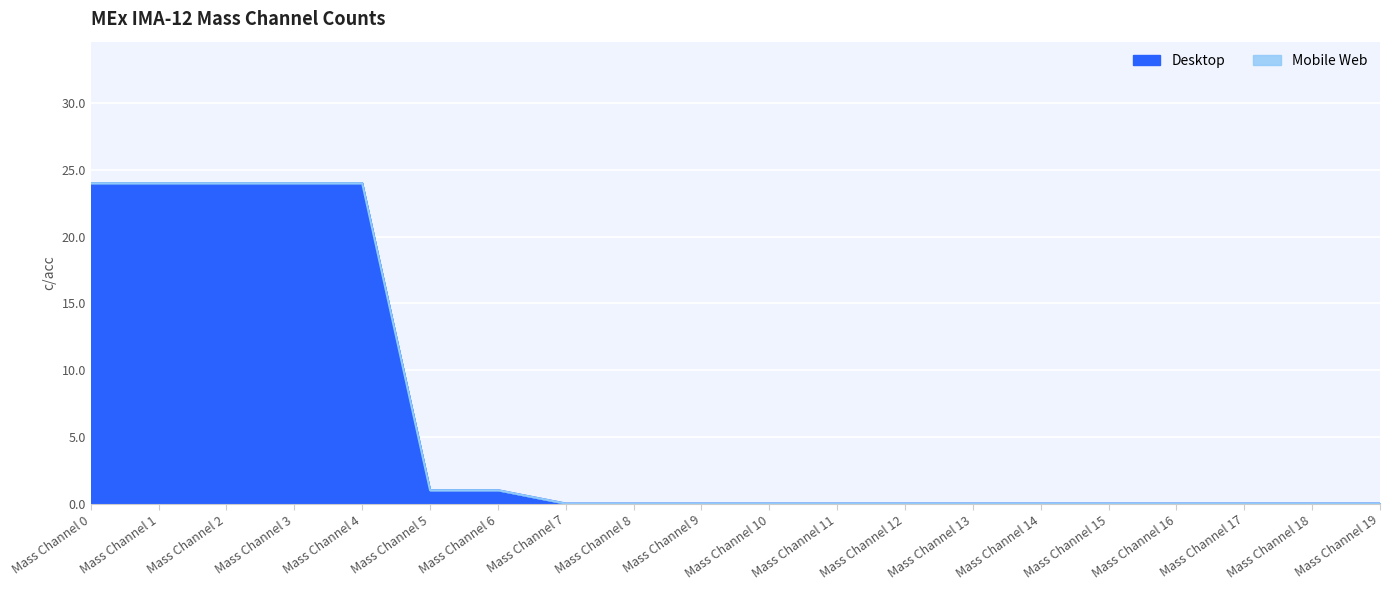

What is the maximum value shown in the chart?

24